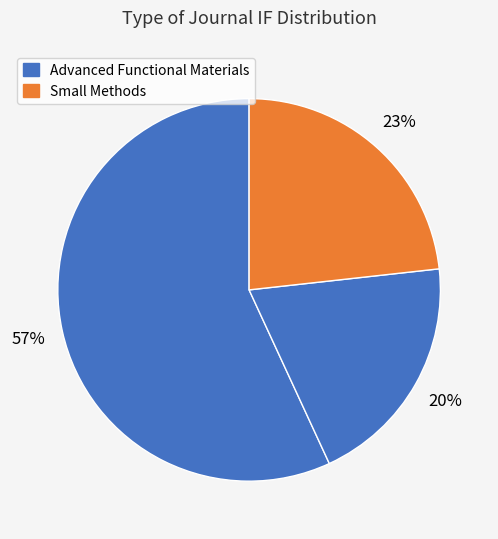

Which category has the biggest portion of the pie?

Advanced Functional Materials (2025)